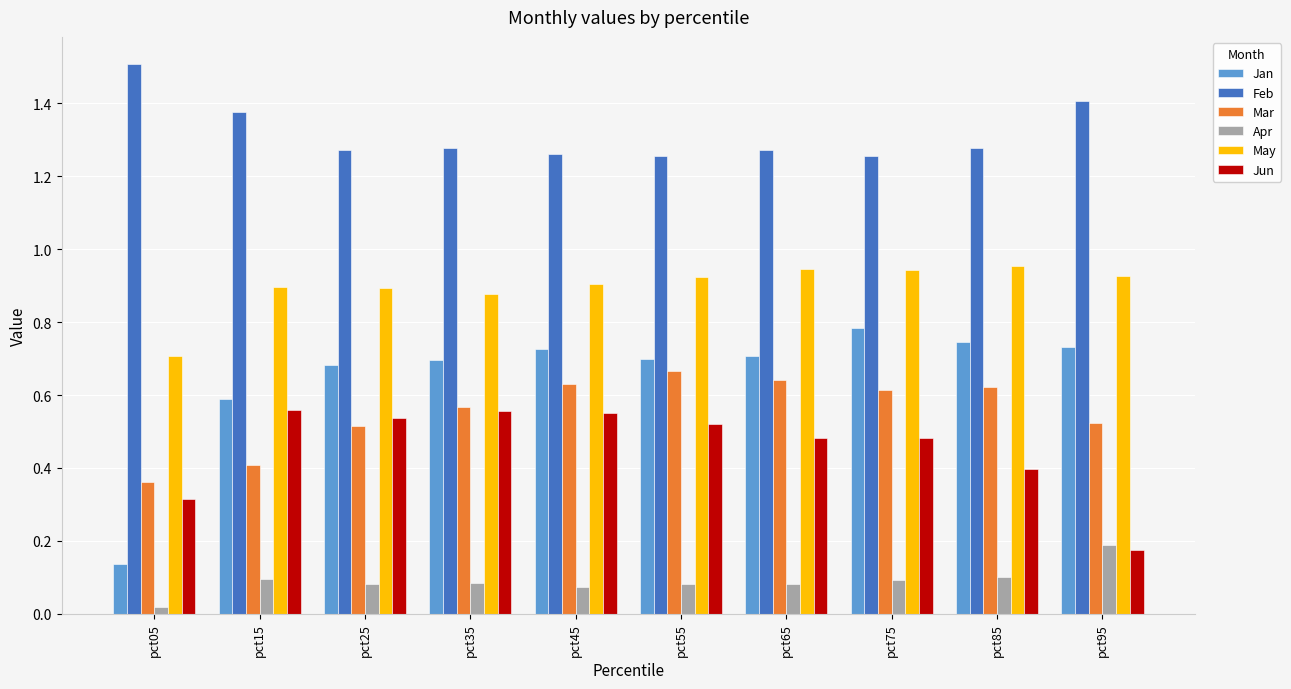

Rank the series by their maximum value, from highest to lowest.

Feb, May, Jan, Mar, Jun, Apr